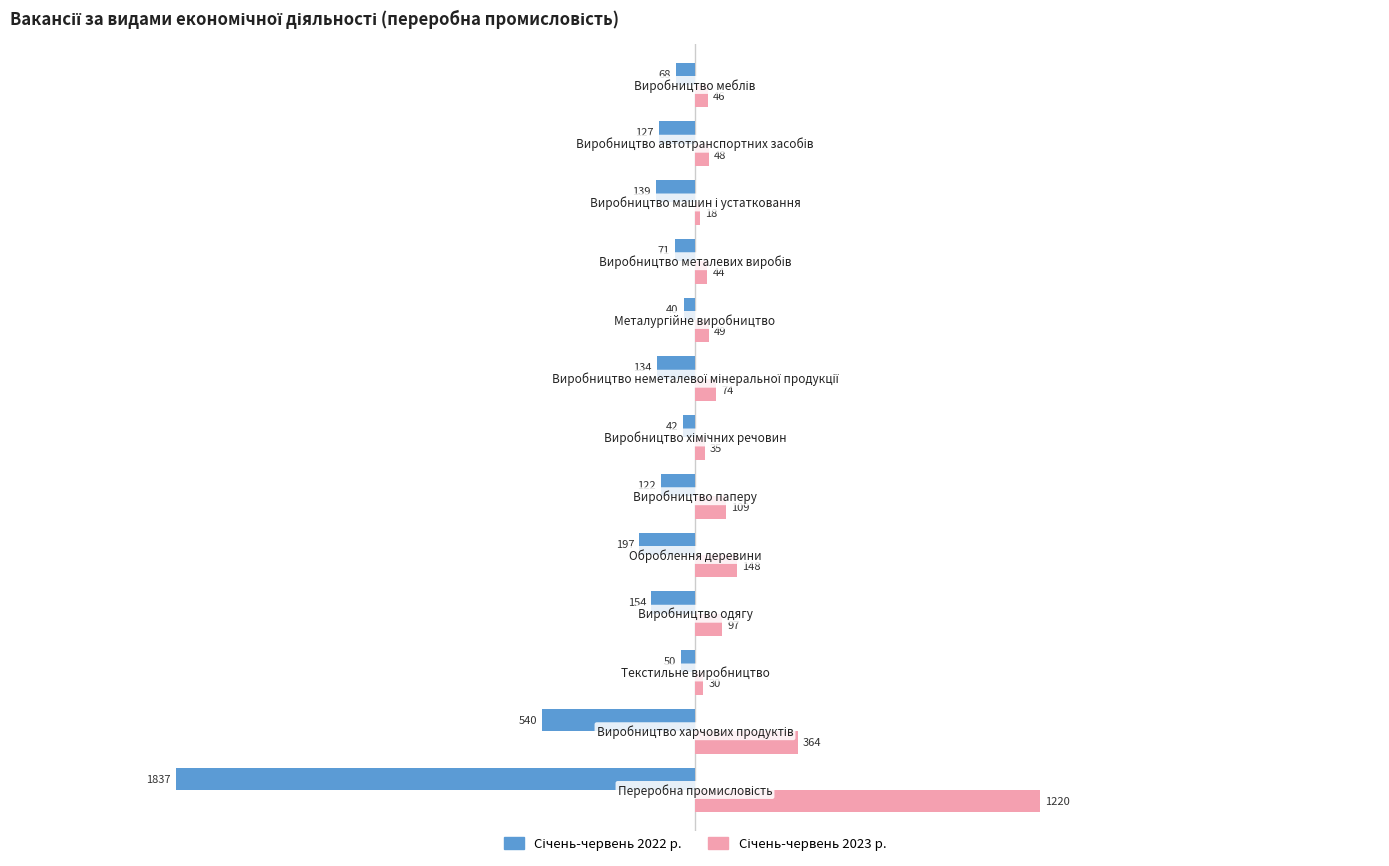

What is the greatest value displayed?

1220